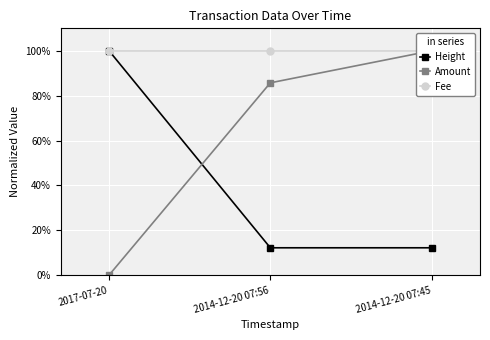

What position from the right is 2017-07-20?

3